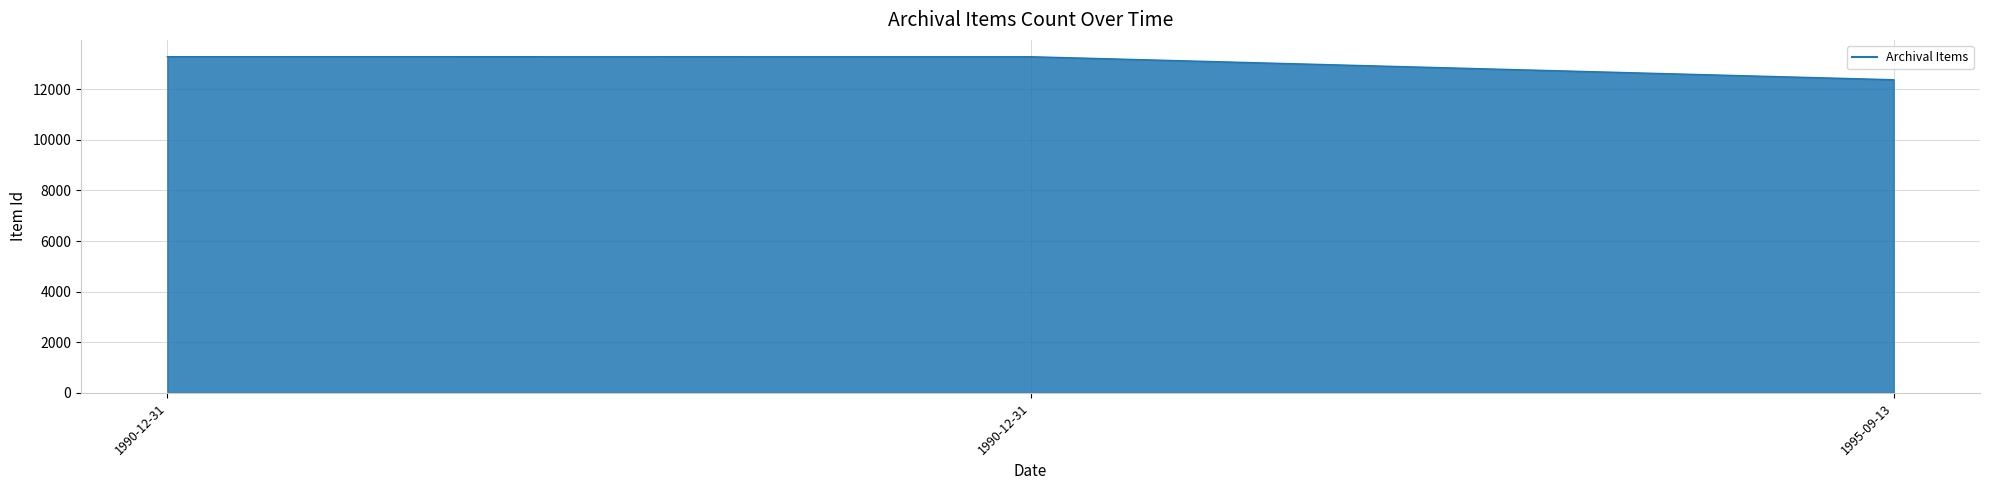

The chart shows a value of 13285 at 1990-12-31. True or false?

True